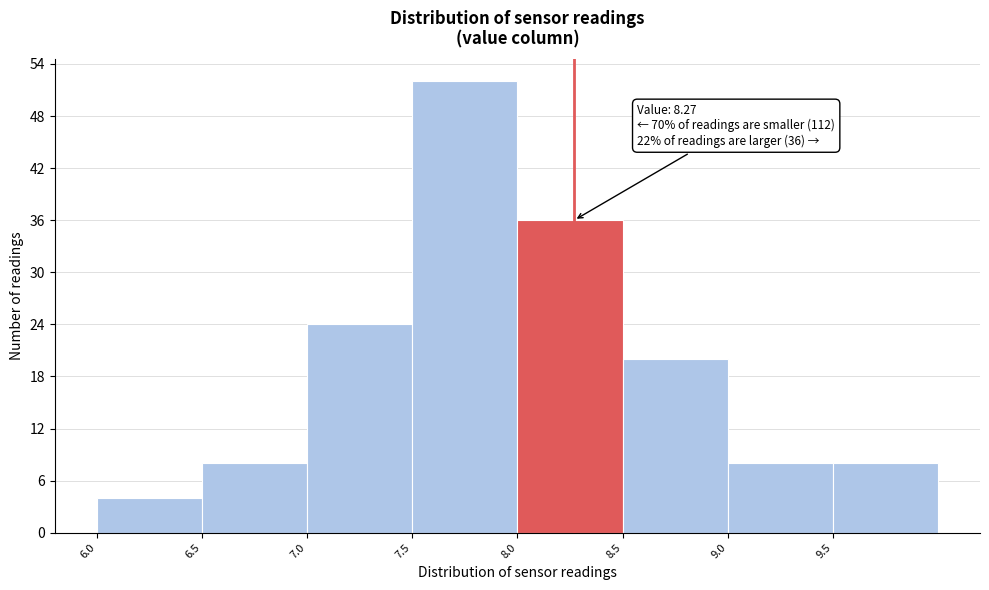

Over which range of the x-axis is the bar tallest?

7.5 to 8.0